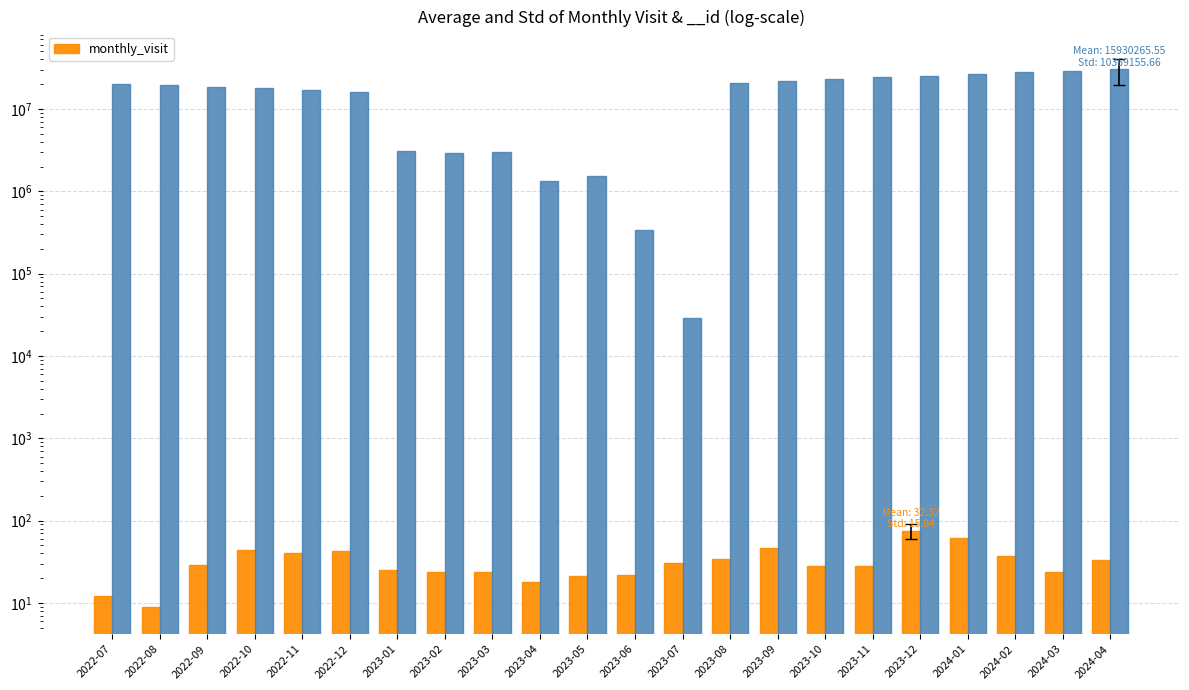

The chart shows a value of 30 at 2023-06. True or false?

False